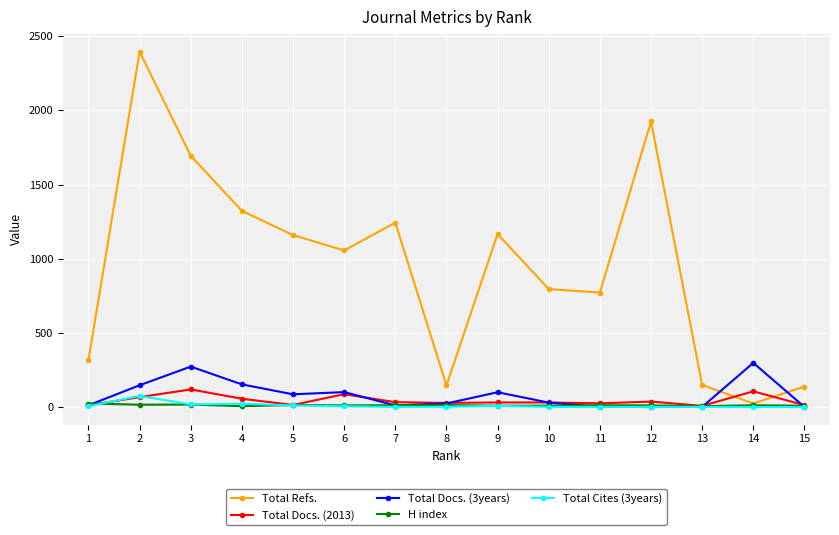

Which series has the largest total across all categories?

Total Refs.